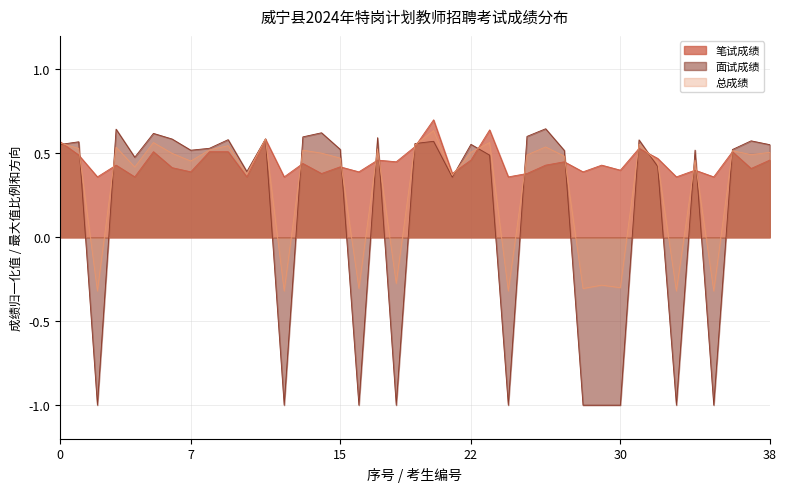

Which series has the widest spread of values?

面试成绩